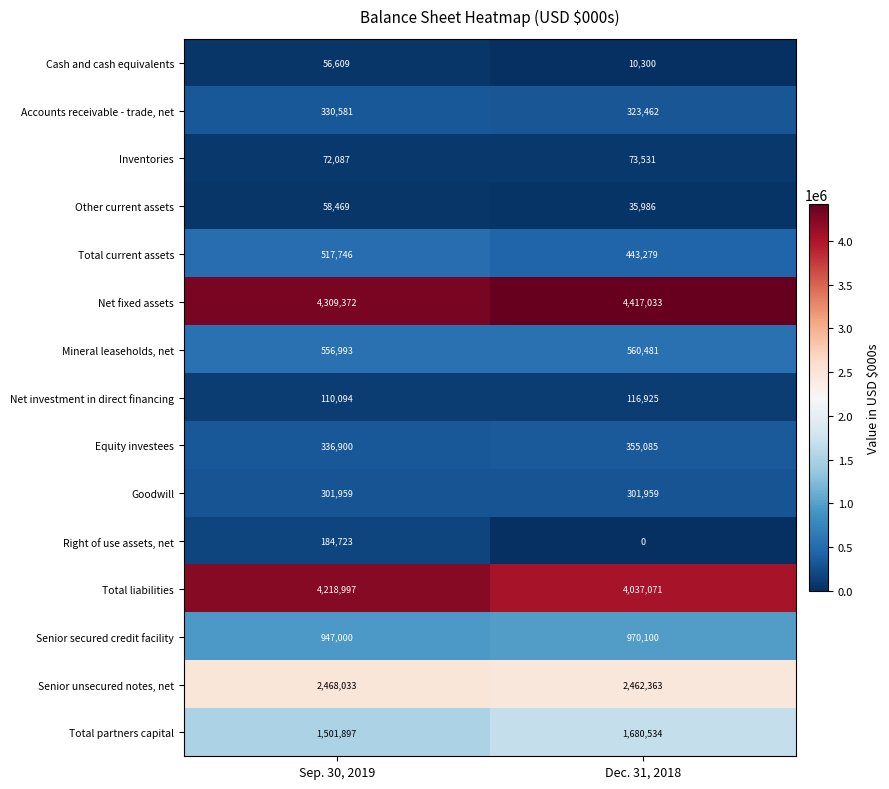

True or false: Goodwill has a value of 301959 at Sep. 30, 2019.

True